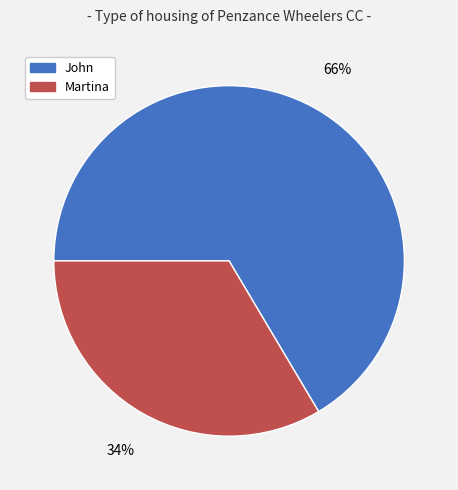

To the nearest percent, what percentage of the pie is John?

66%